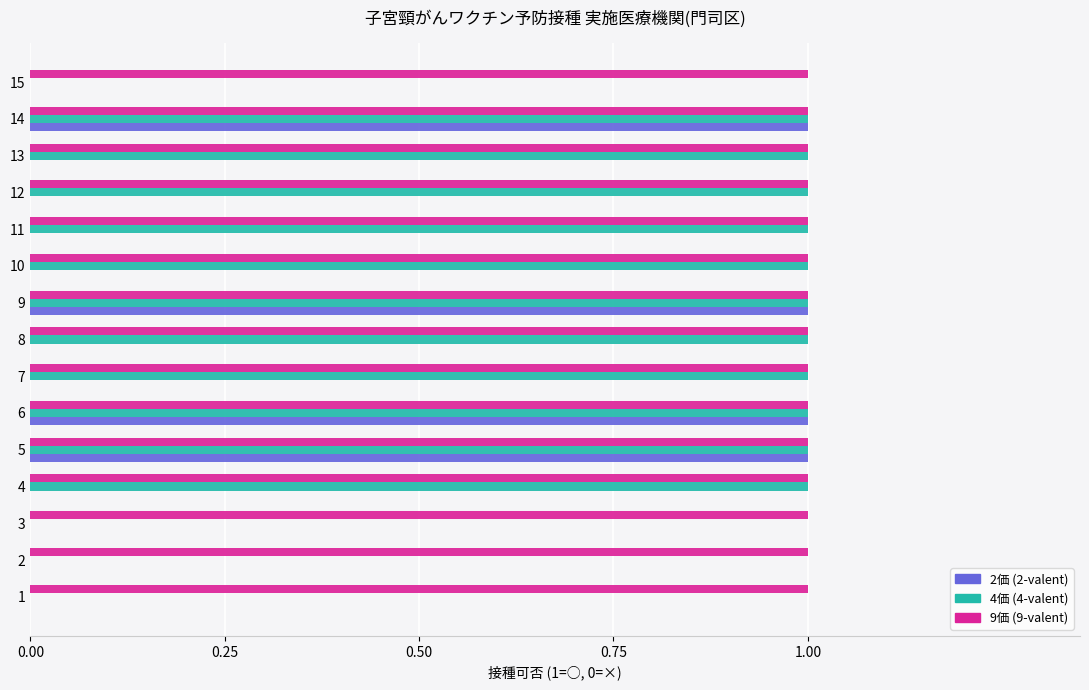

Between 4 and 6, which series saw the biggest shift?

2価 (2-valent)